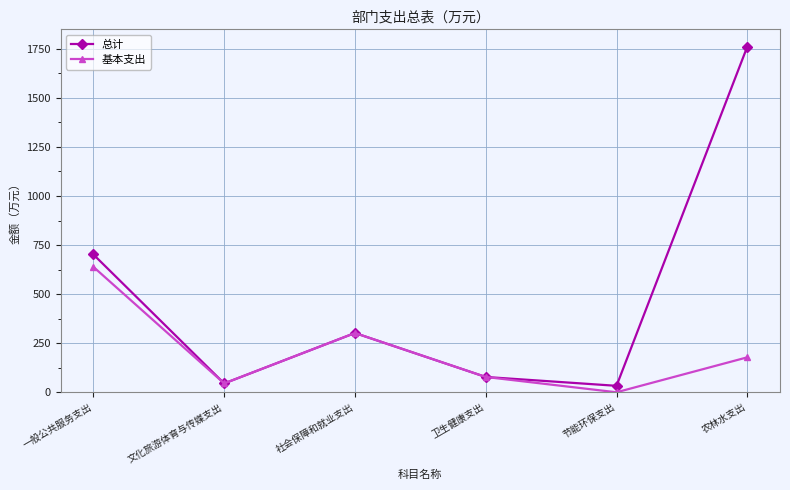

Reading left to right, list all the values displayed in this chart.

总计: 702.0	45.1	302.0	78.0	32.9	1761.0
基本支出: 638.9	45.1	302.0	78.0	0.0	178.1